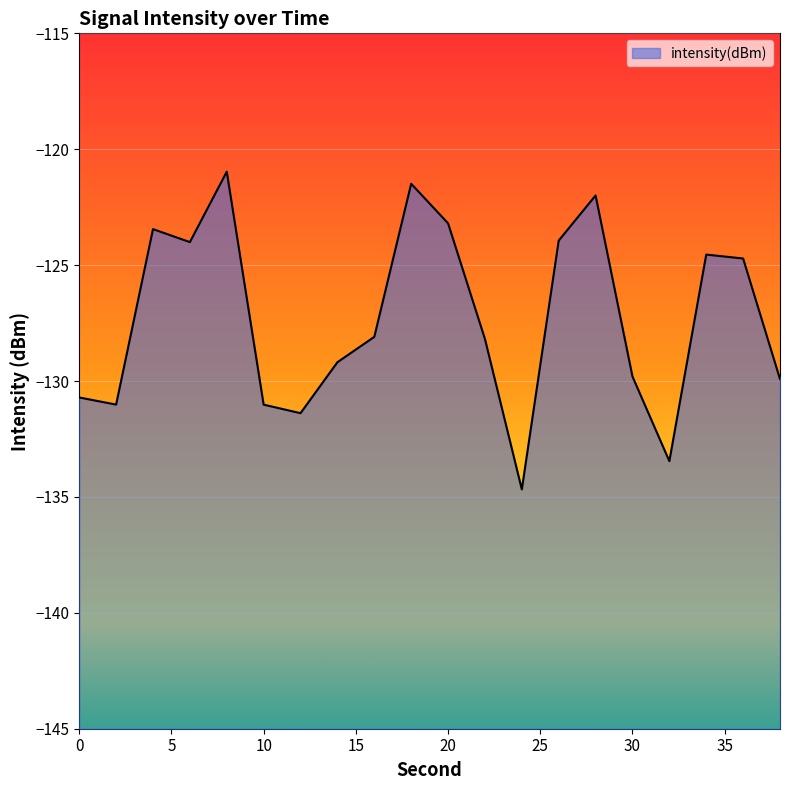

The value at 30 is -185.8. True or false?

False